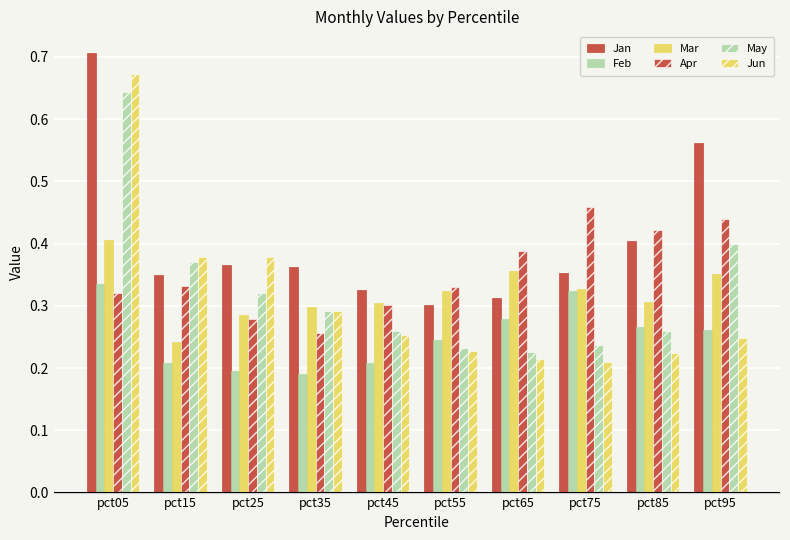

Which series has the largest total across all categories?

Jan